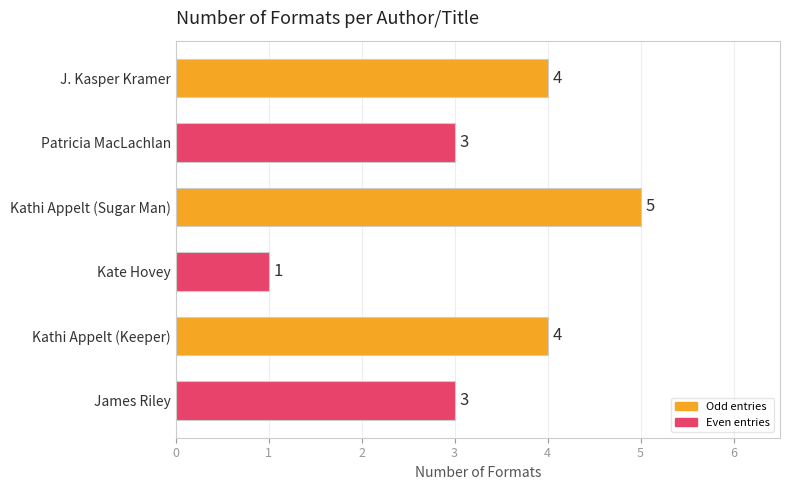

Reading top to bottom, what are all the values shown in this chart?

4	3	5	1	4	3